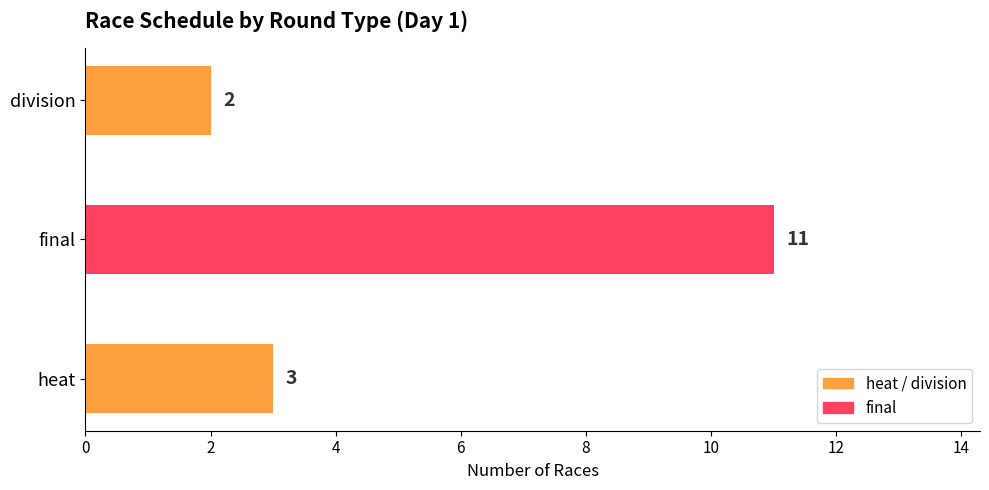

Which has a higher value, heat or division?

heat